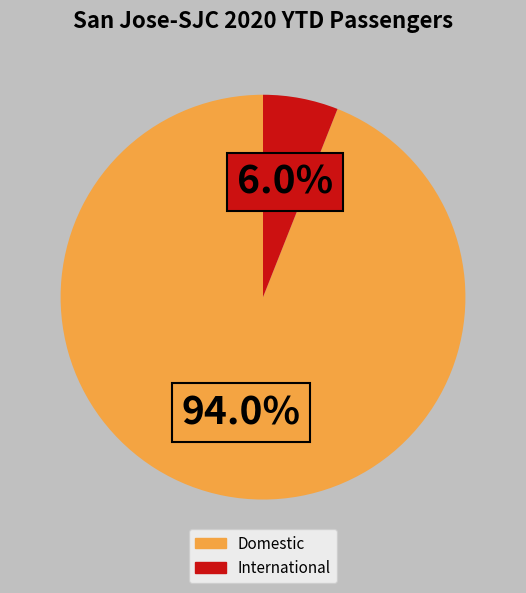

Which has a higher value, Domestic or International?

Domestic